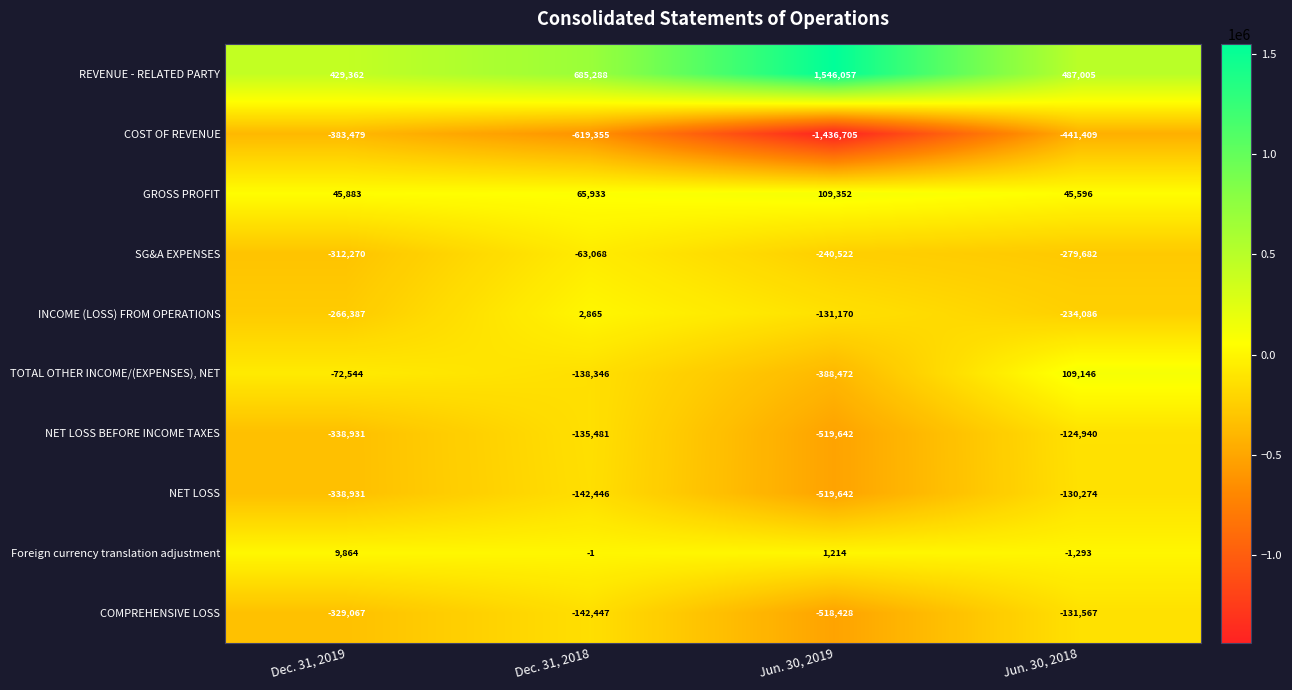

At which category is the sum across all series the highest?

Dec. 31, 2018